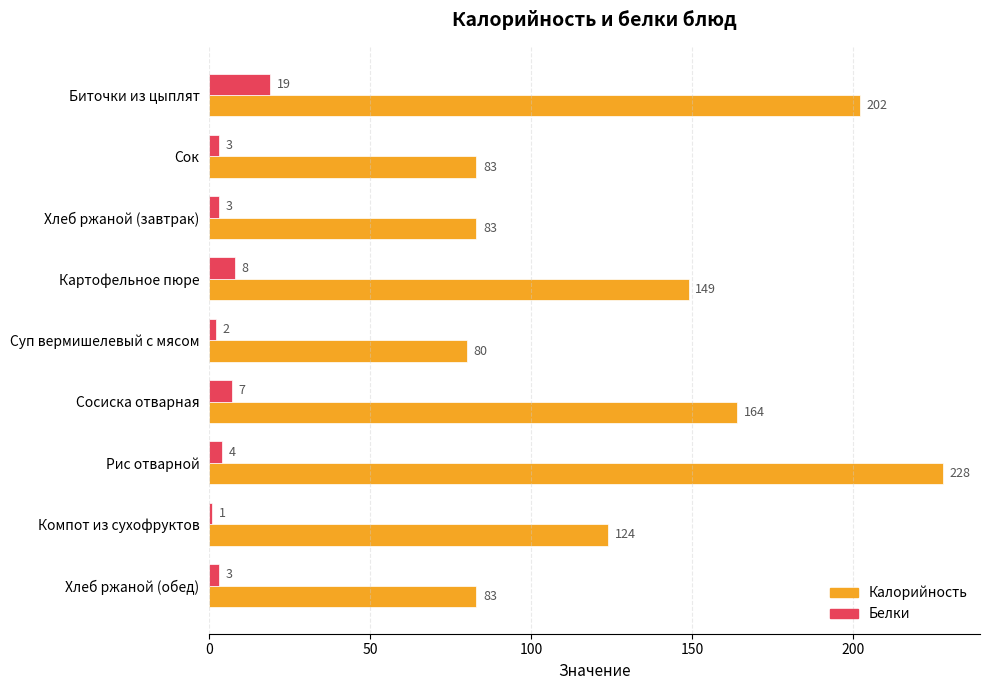

At which label is Белки closest to 10?

Картофельное пюре